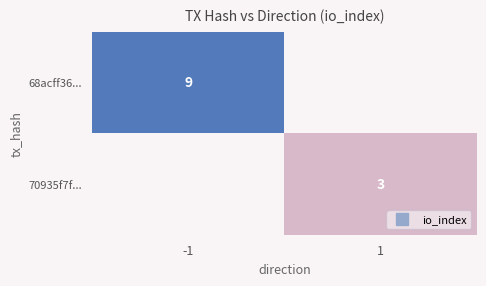

What is the minimum value shown in the chart?

3.0